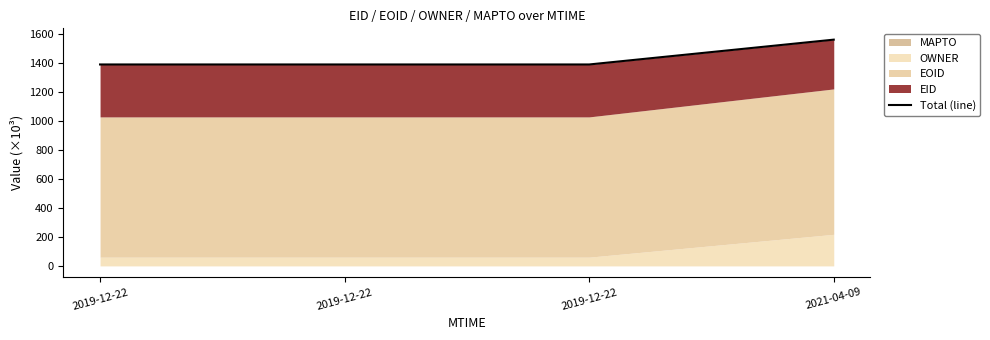

Which category has the lowest value across all series?

2019-12-22